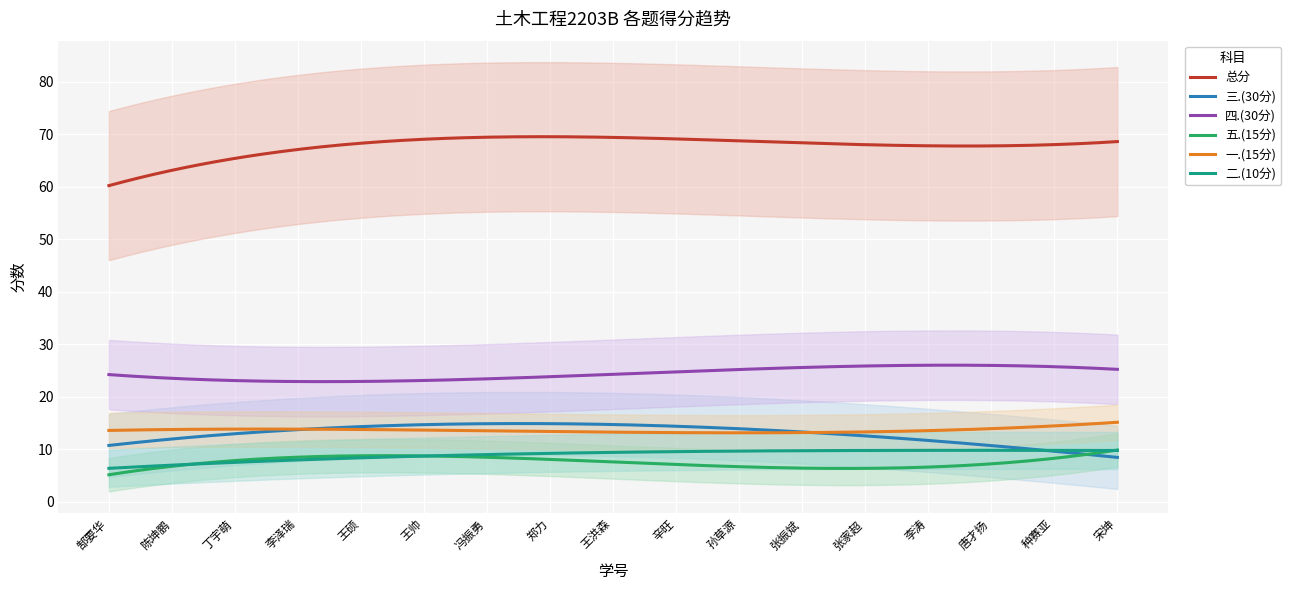

What is the lowest value of the 四.(30分) series?

22.9